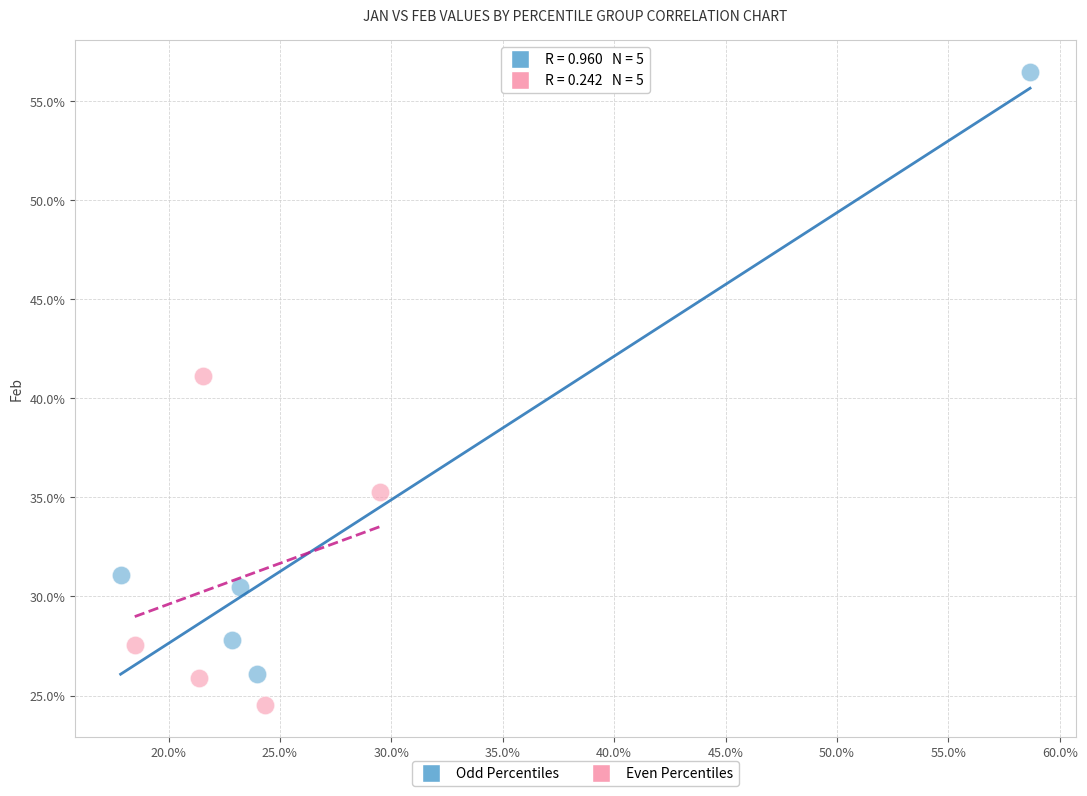

Which series contains the highest Y value?

Odd Percentiles